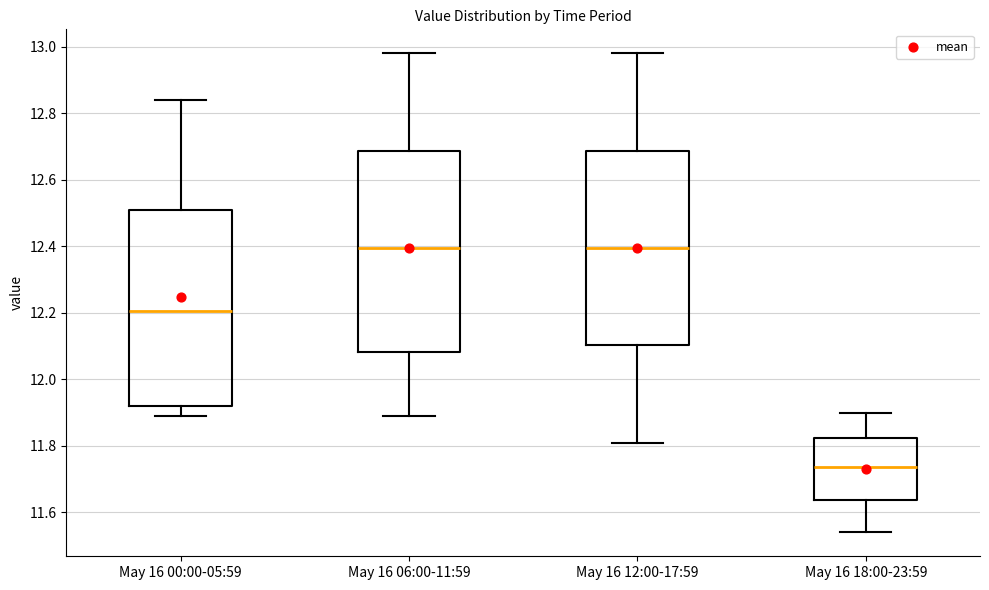

Which box has the lowest median line?

May 16 18:00-23:59